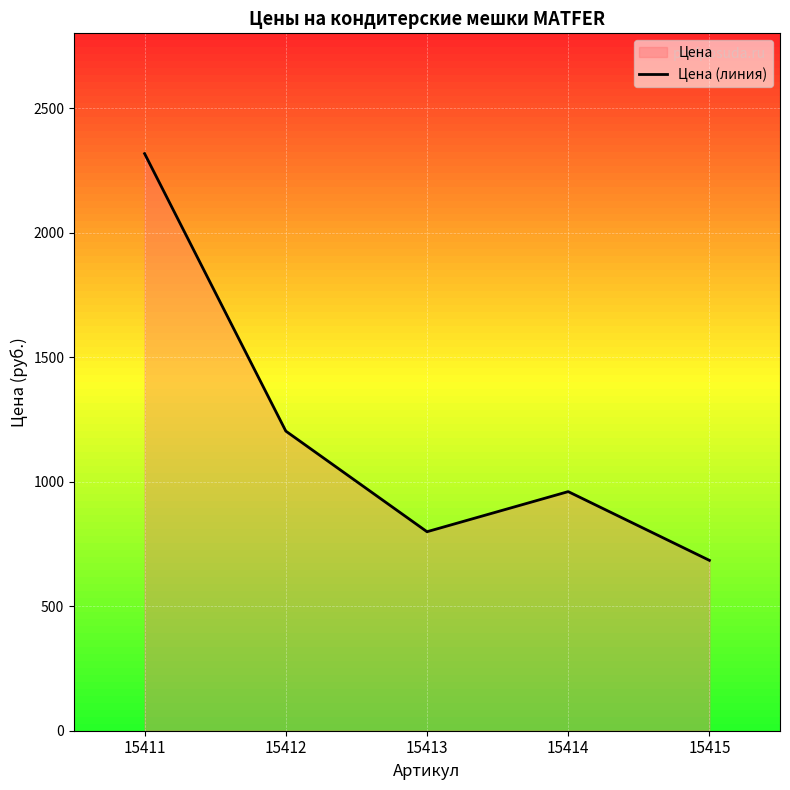

How many interior local valleys (lower than both neighbors) does the data have?

1